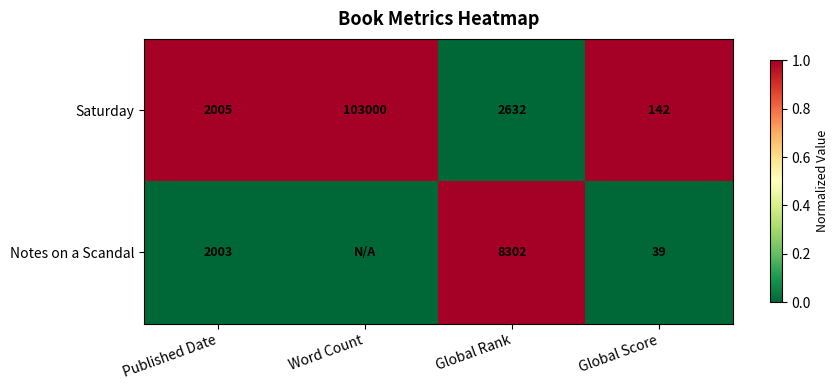

What is the spread (max minus min) of values at Global Rank?

5670